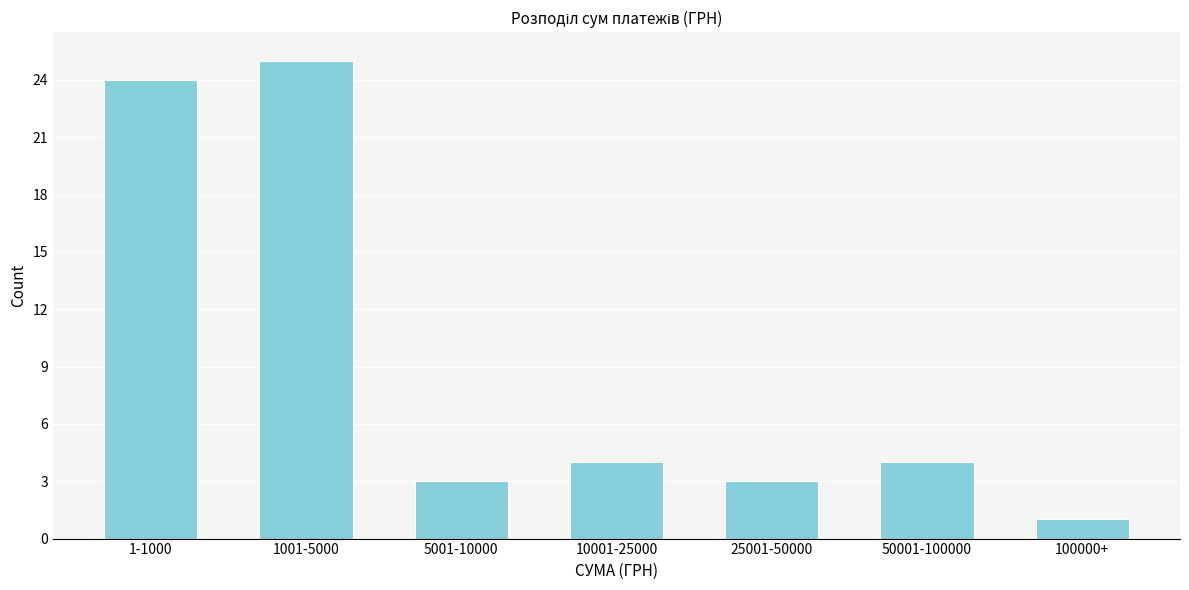

Reading left to right, what are all the values shown in this chart?

24	25	3	4	3	4	1